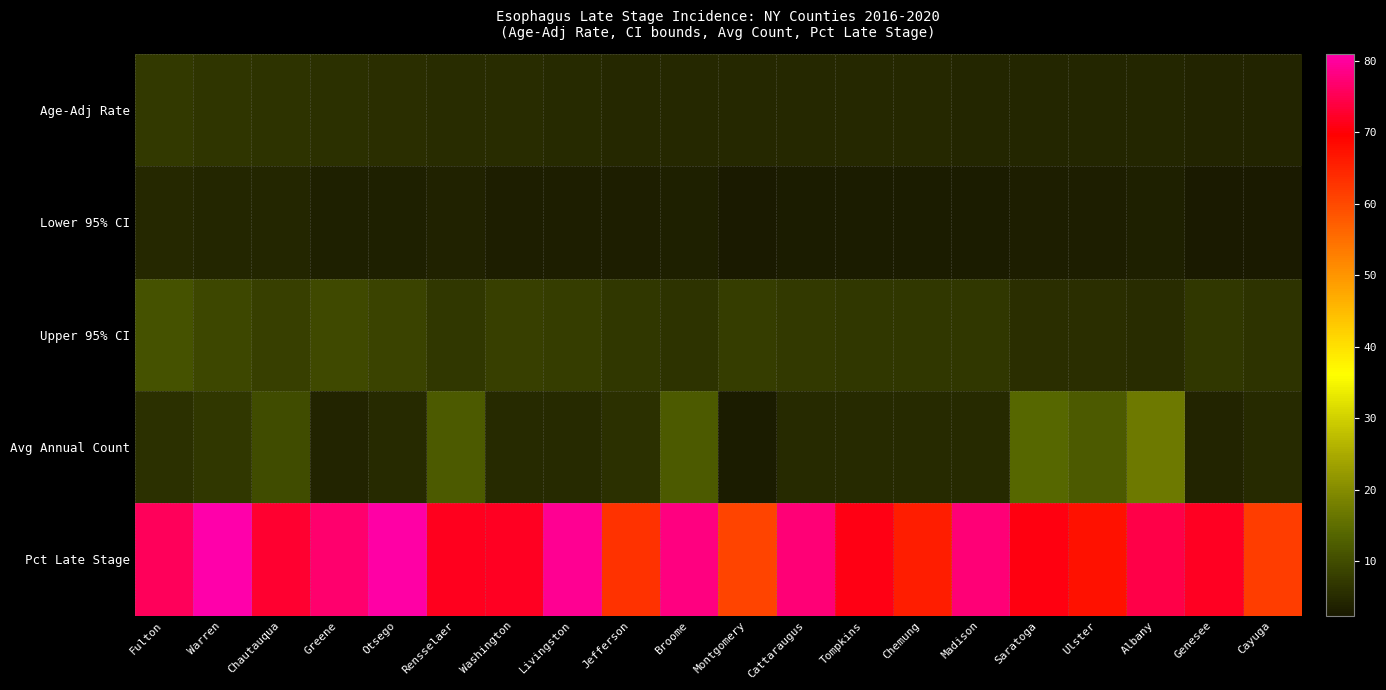

Count the number of categories in the chart.

20